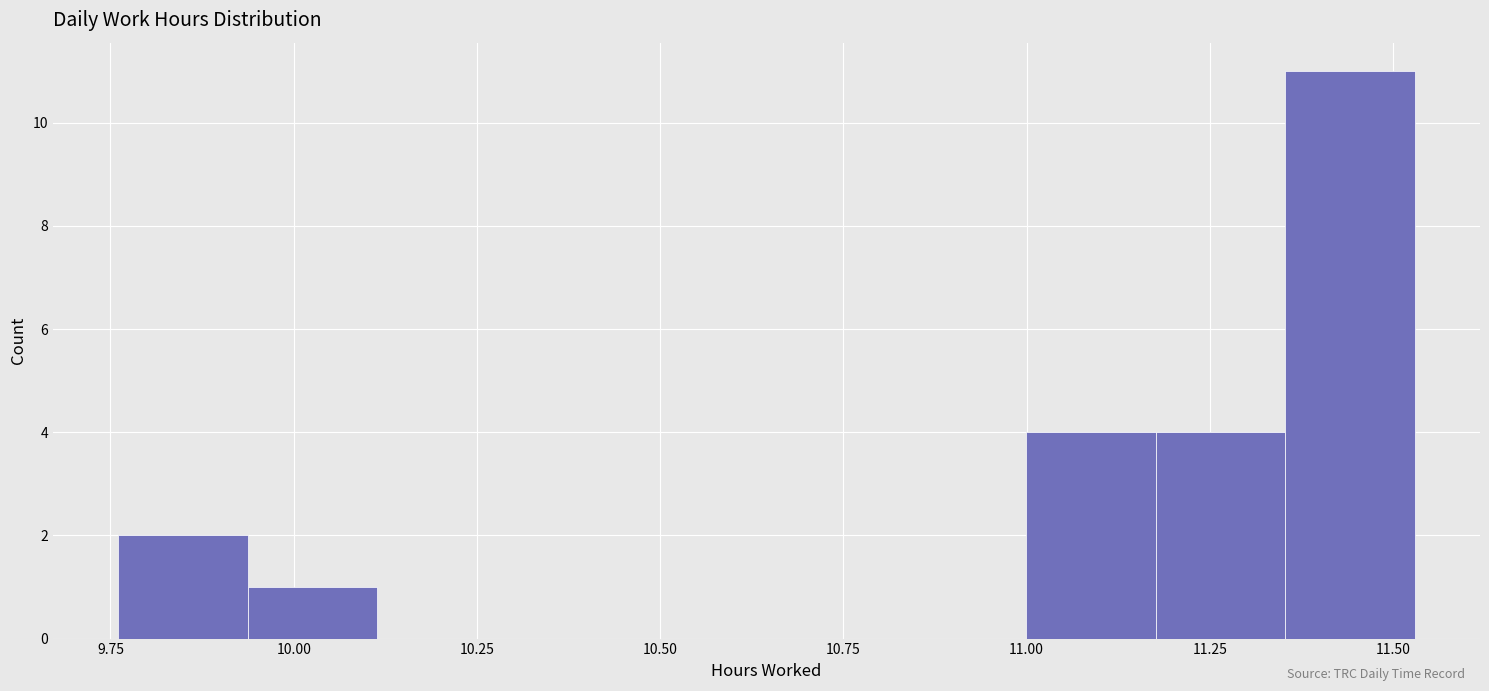

Around what value on the x-axis is the tallest bar? Give the approximate position of its centre, as read against the axis.

11.45